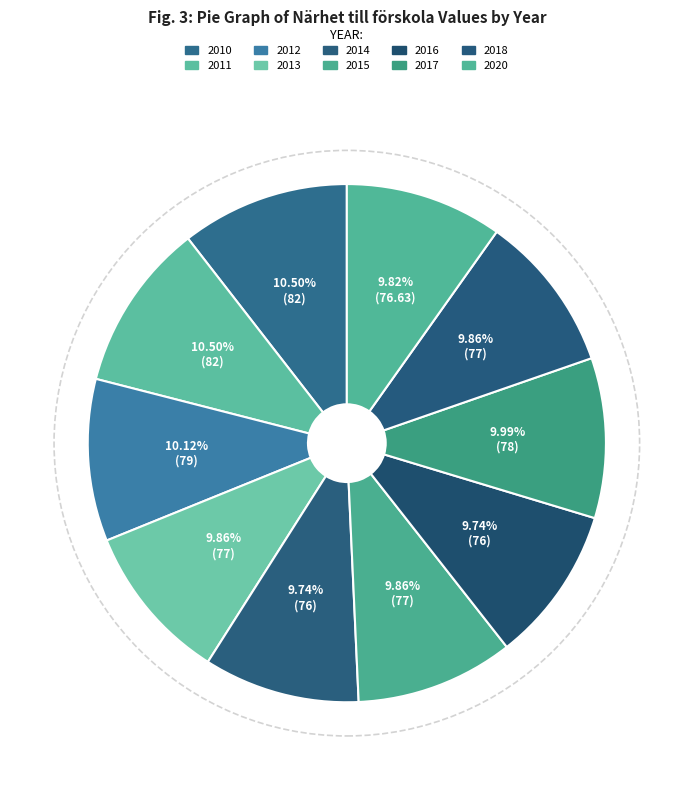

To the nearest percent, what is the difference between the largest and smallest slice percentages?

1%